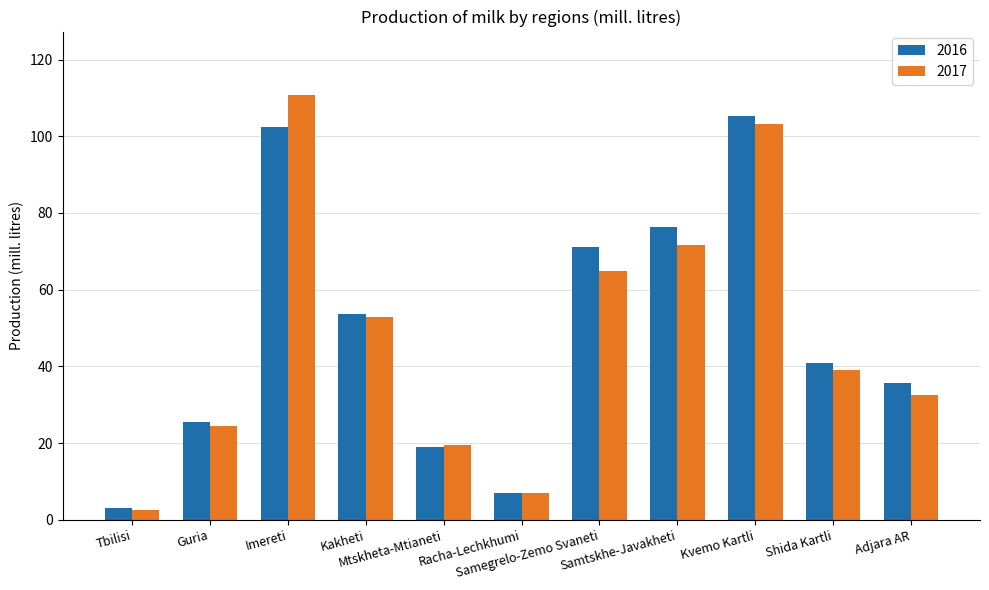

Reading left to right, transcribe all the data shown in this chart.

2016: Tbilisi=3.0	Guria=25.6	Imereti=102.4	Kakheti=53.7	Mtskheta-Mtianeti=18.9	Racha-Lechkhumi=7.0	Samegrelo-Zemo Svaneti=71.2	Samtskhe-Javakheti=76.4	Kvemo Kartli=105.2	Shida Kartli=41.0	Adjara AR=35.6
2017: Tbilisi=2.5	Guria=24.5	Imereti=110.7	Kakheti=53.0	Mtskheta-Mtianeti=19.4	Racha-Lechkhumi=7.1	Samegrelo-Zemo Svaneti=64.8	Samtskhe-Javakheti=71.7	Kvemo Kartli=103.2	Shida Kartli=39.0	Adjara AR=32.5